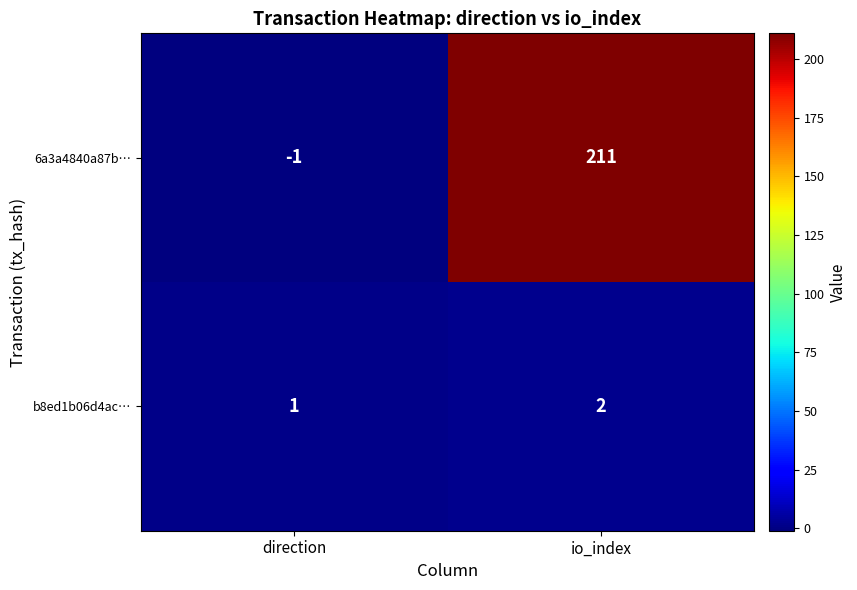

What is the sum of all b8ed1b06d4ac… values?

3